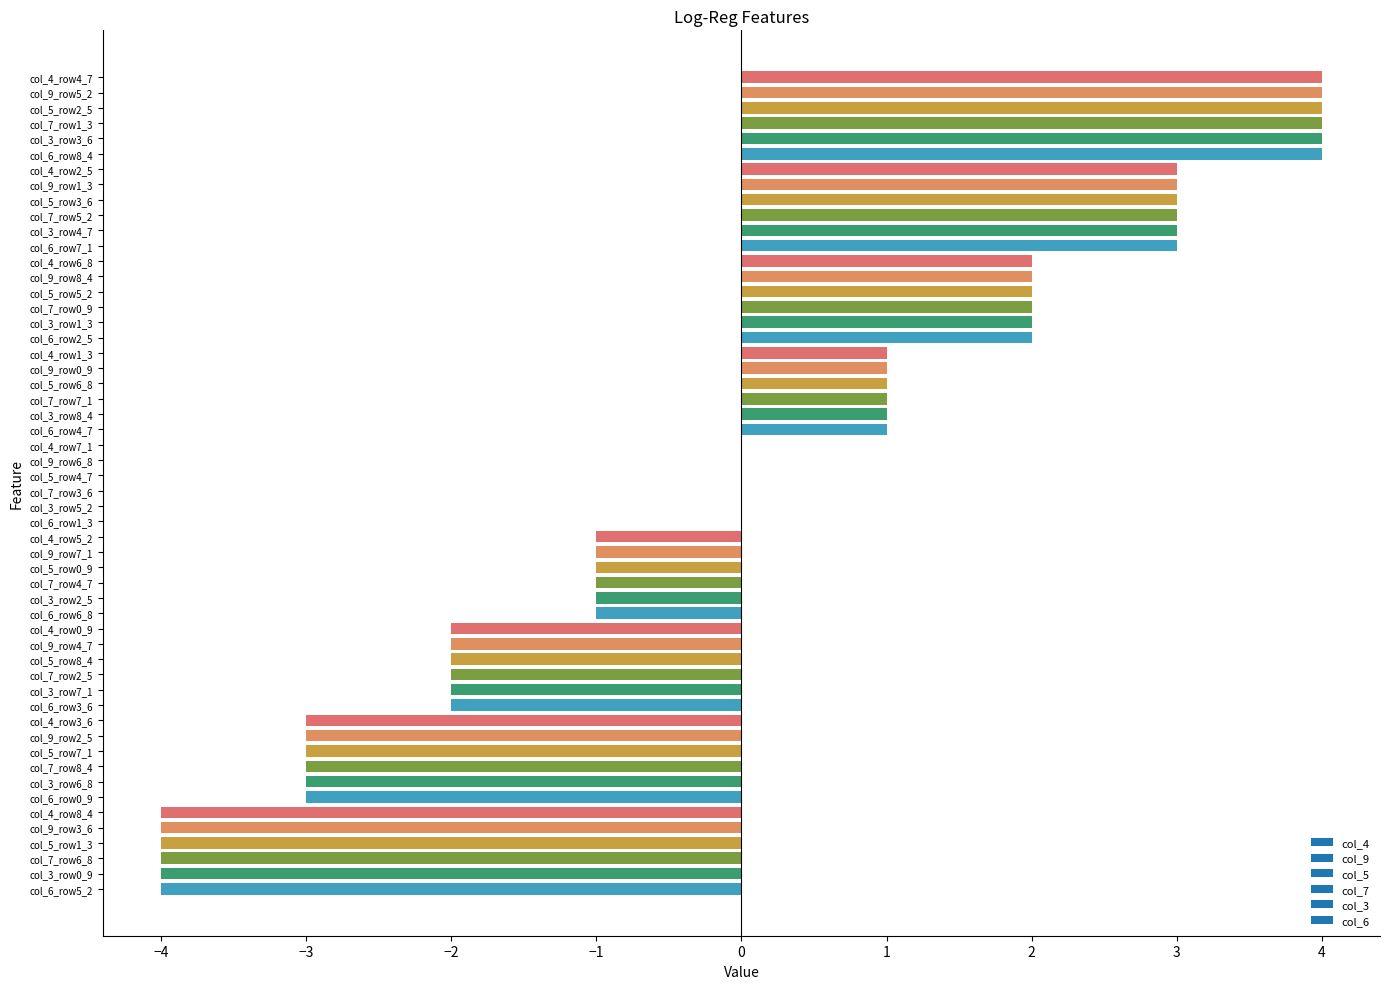

What is the greatest value displayed?

4